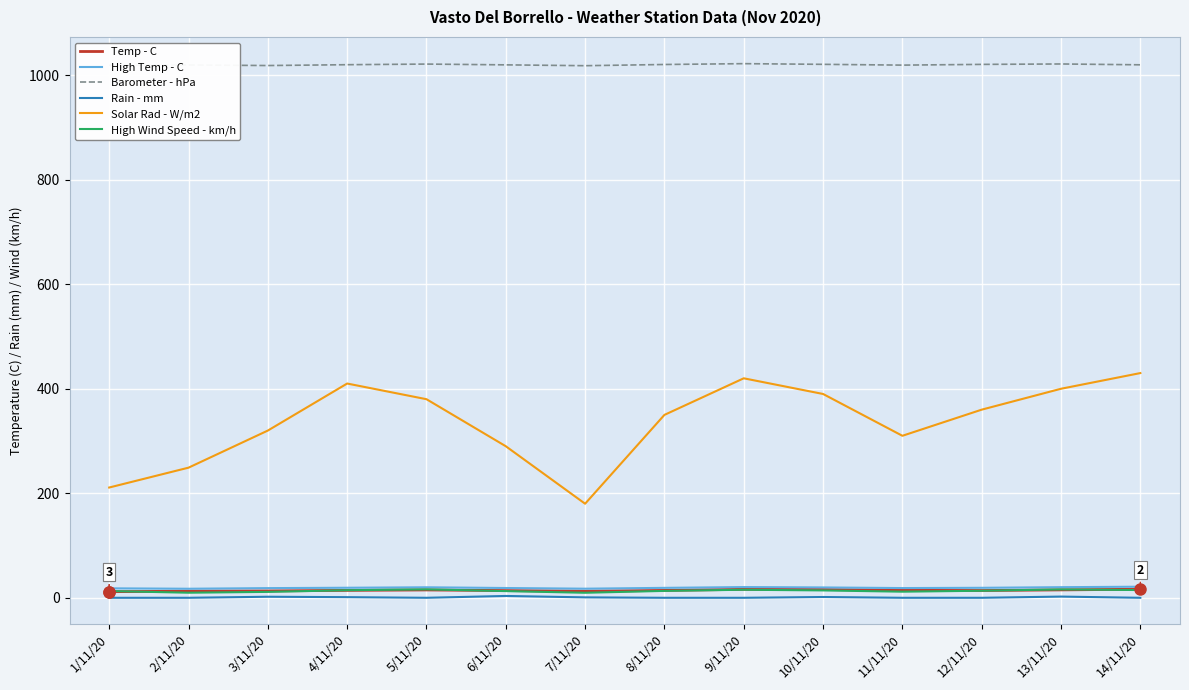

What is the approximate value of High Temp - C at 6/11/20?

18.7